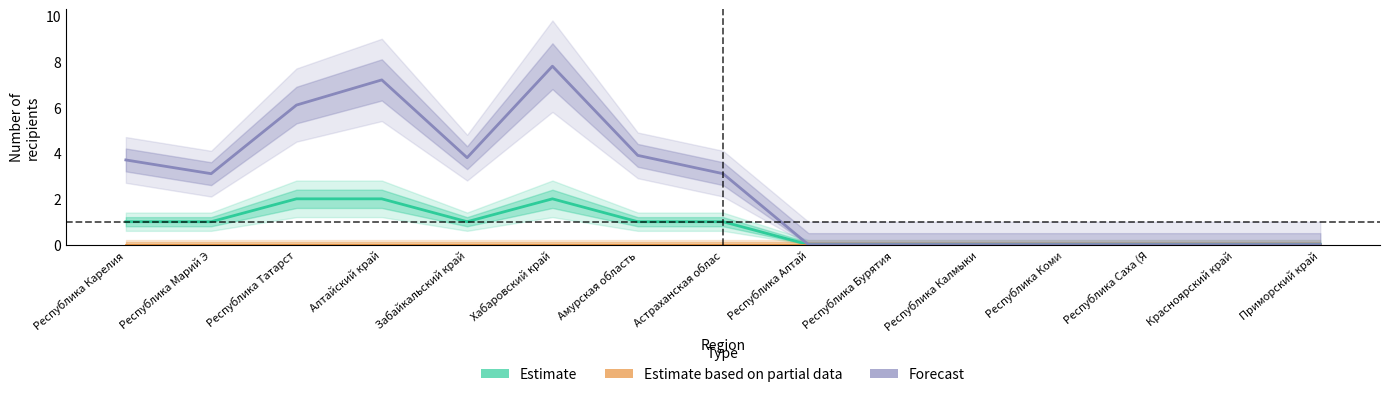

List the labels in order of Forecast value, largest first.

Хабаровский край, Алтайский край, Республика Татарст, Амурская область, Забайкальский край, Республика Карелия, Республика Марий Э, Астраханская облас, Республика Алтай, Республика Бурятия, Республика Калмыки, Республика Коми, Республика Саха (Я, Красноярский край, Приморский край